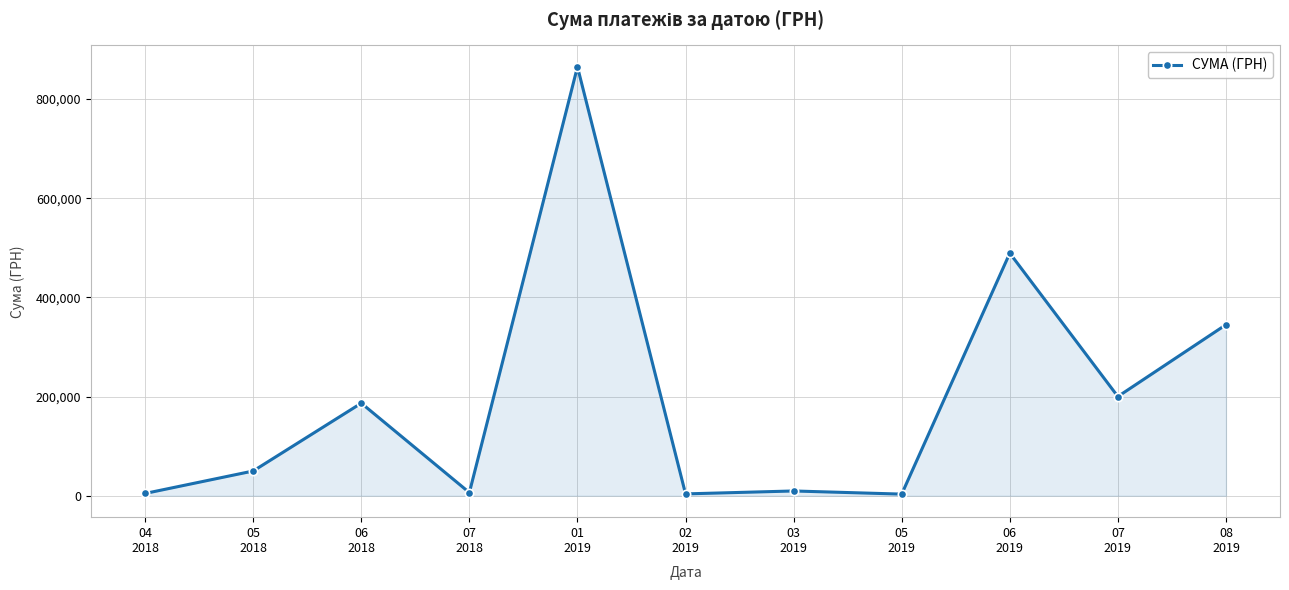

What is the value of the 9th point from the left?

489154.9